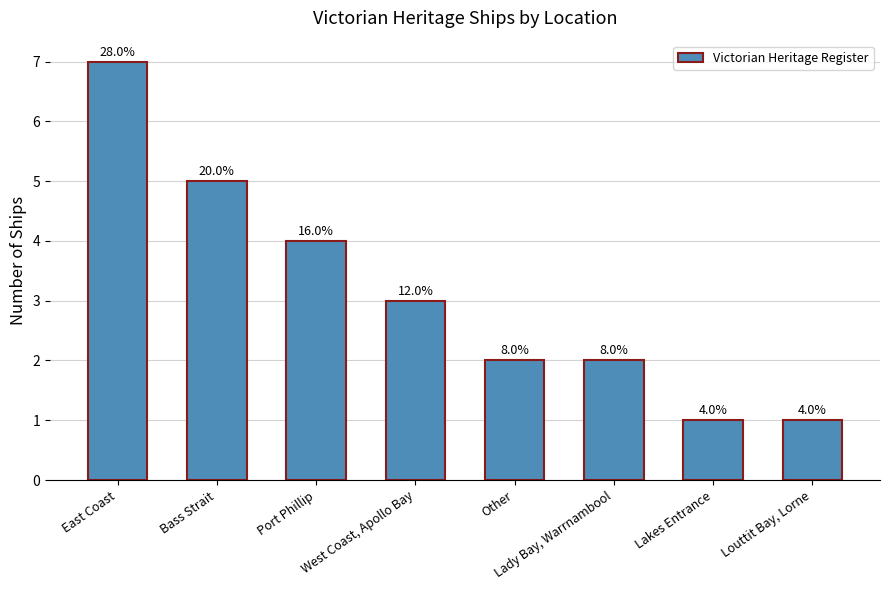

Count the number of data series in this chart.

1